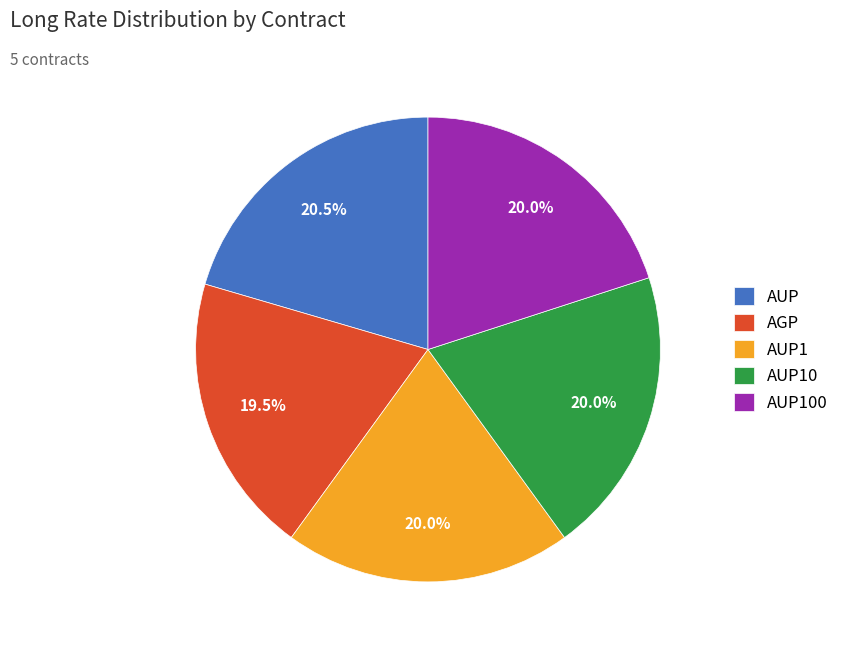

What portion of the pie excludes AUP?

79.5%